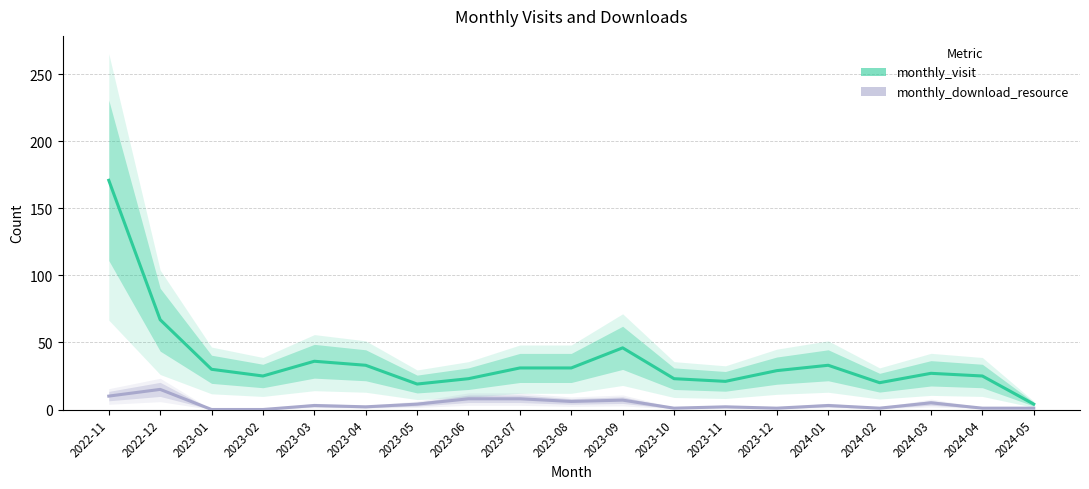

Where is monthly_download_resource nearest to the value 7?

2023-09